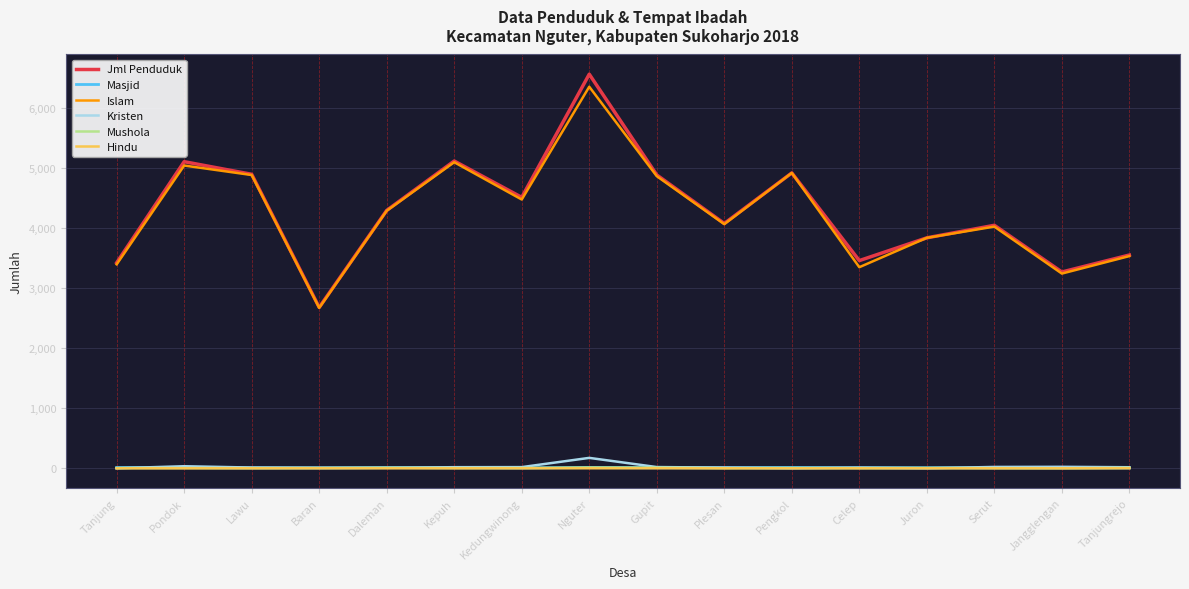

Between Lawu and Celep, which series saw the biggest shift?

Islam